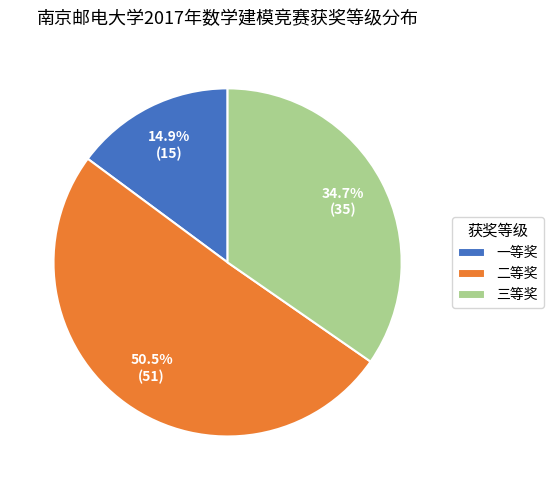

What is the total percentage of 一等奖 and 二等奖?

65.3%